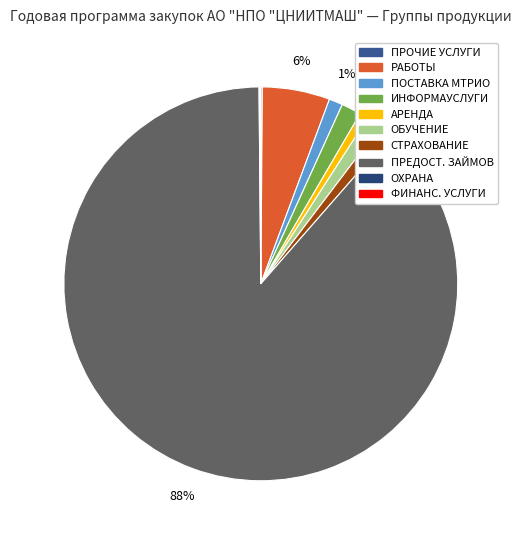

True or false: СТРАХОВАНИЕ accounts for 1% of the total.

True